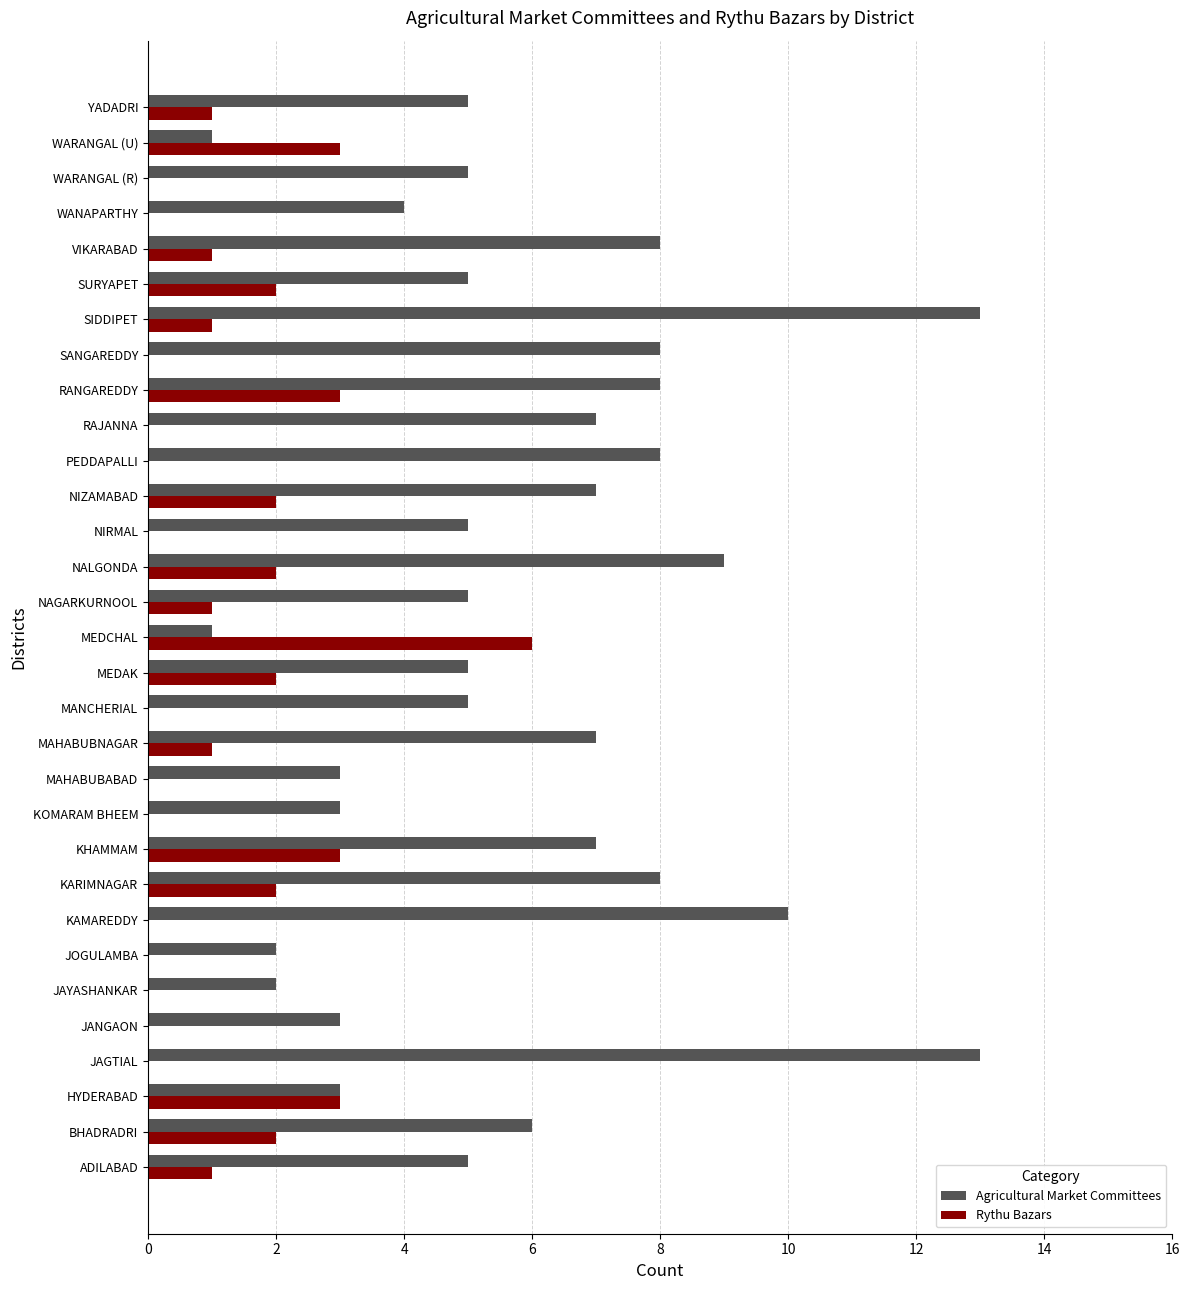

How many distinct data groups are displayed?

2